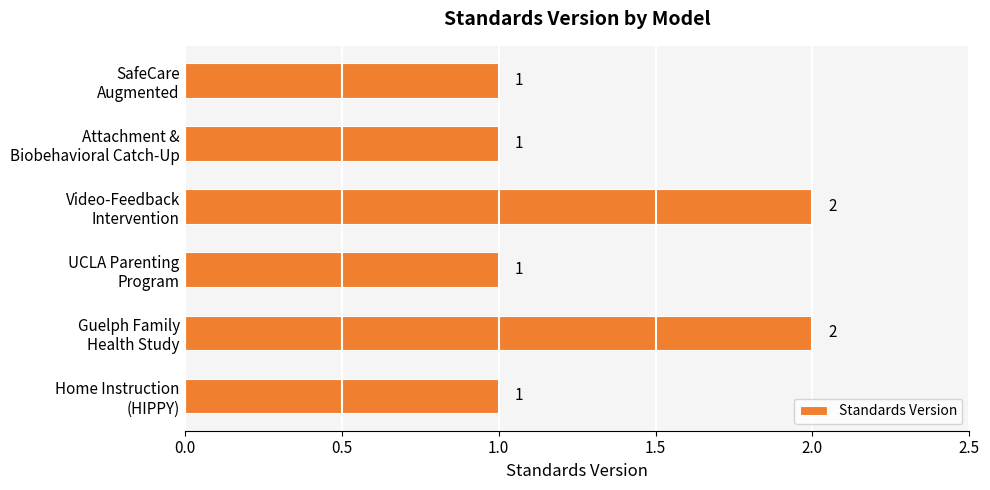

Reading bottom to top, list all the values displayed in this chart.

1	2	1	2	1	1